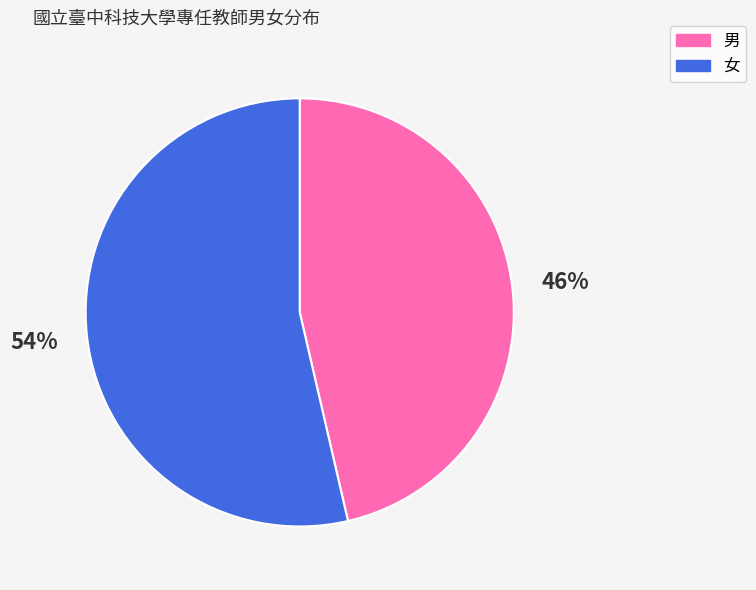

Is there a majority slice in this chart?

Yes